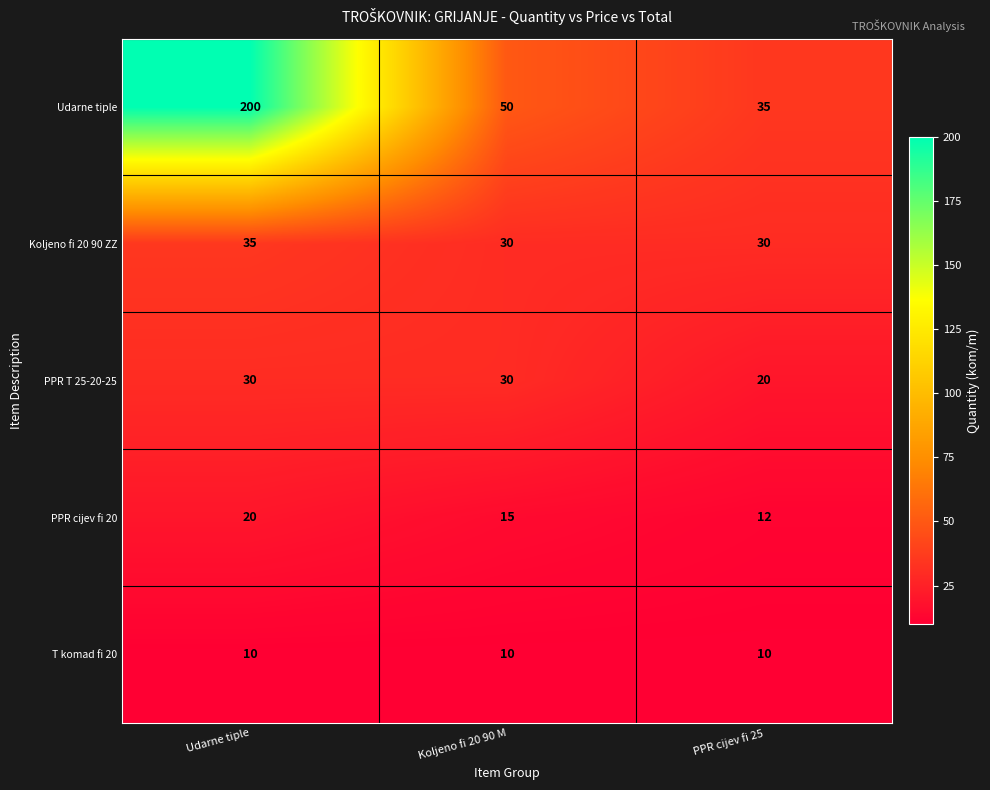

Reading left to right, what are all the values shown in this chart?

Udarne tiple: 200	50	35
Koljeno fi 20 90 ZZ: 35	30	30
PPR T 25-20-25: 30	30	20
PPR cijev fi 20: 20	15	12
T komad fi 20: 10	10	10